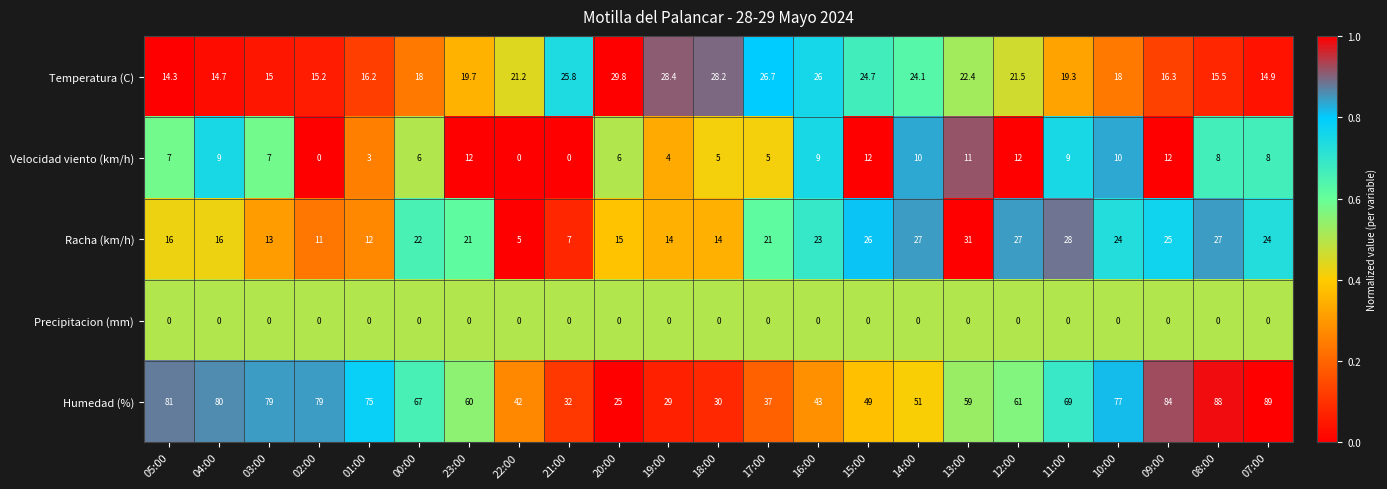

The Temperatura (C) series shows 41.7 at 17:00. True or false?

False